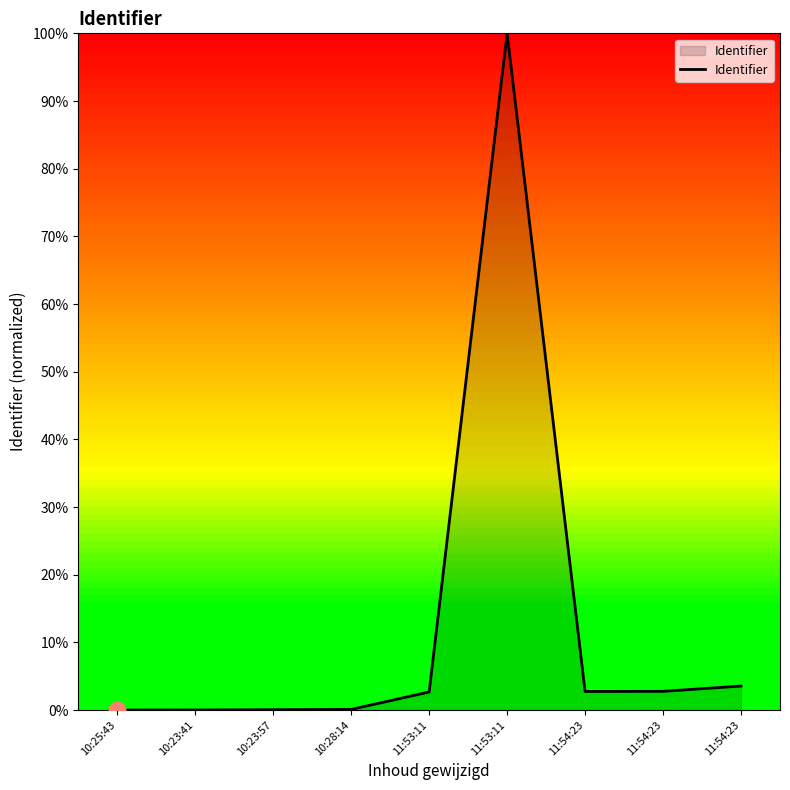

Reading left to right, transcribe all the data shown in this chart.

0.0	0.0	0.1	0.1	2.7	100.0	2.8	2.8	3.6